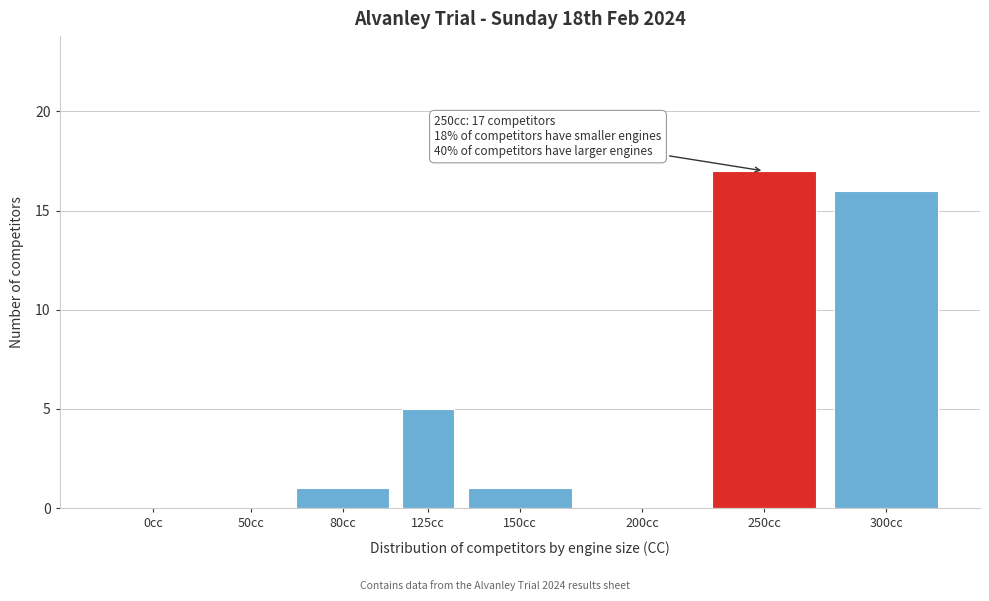

Reading left to right, list all the values displayed in this chart.

0cc=0	50cc=0	80cc=1	125cc=5	150cc=1	200cc=0	250cc=17	300cc=16